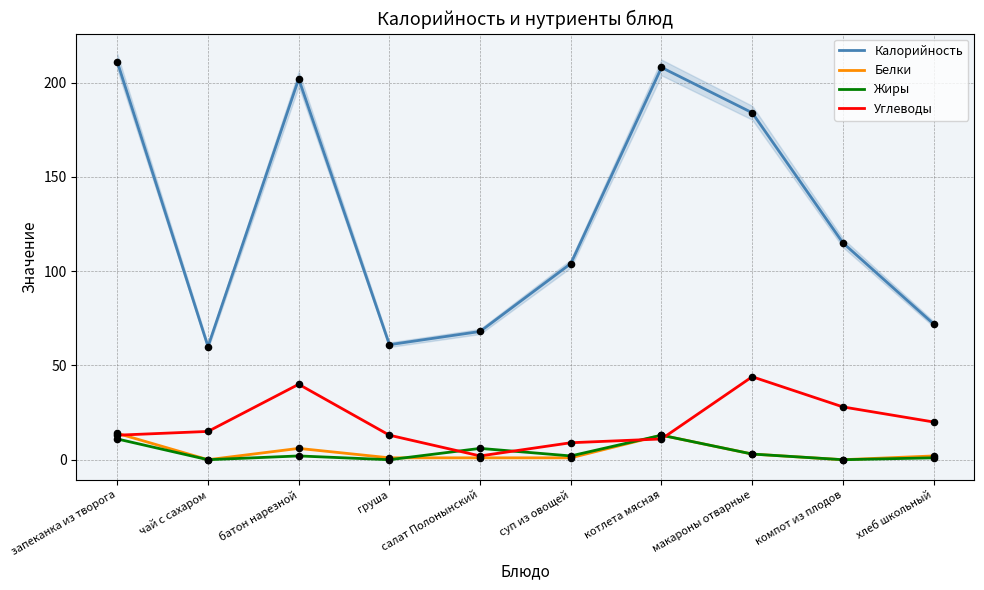

Is the value of Углеводы at салат Полонынский greater than the value of Калорийность at батон нарезной?

No